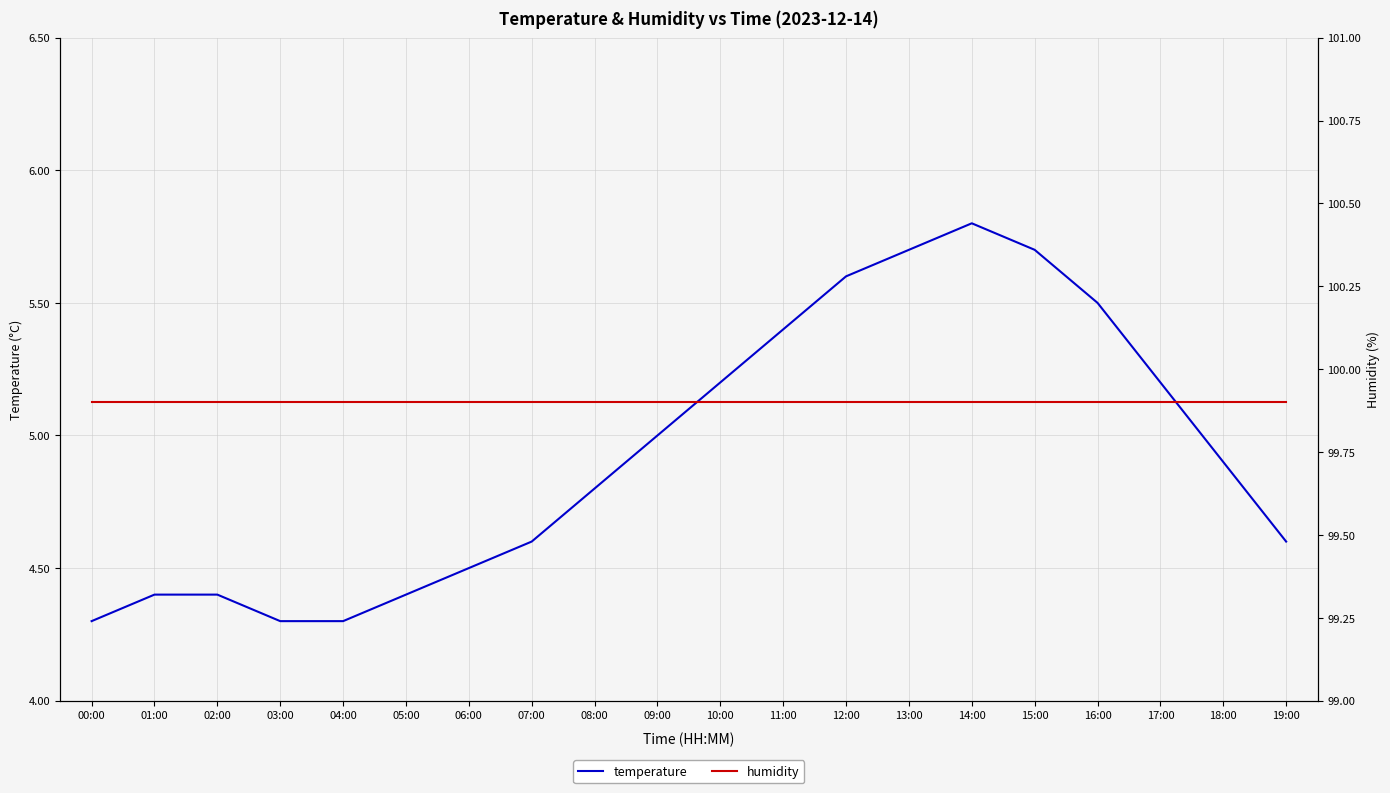

Is it true that temperature equals 9.8 at 15:00?

False